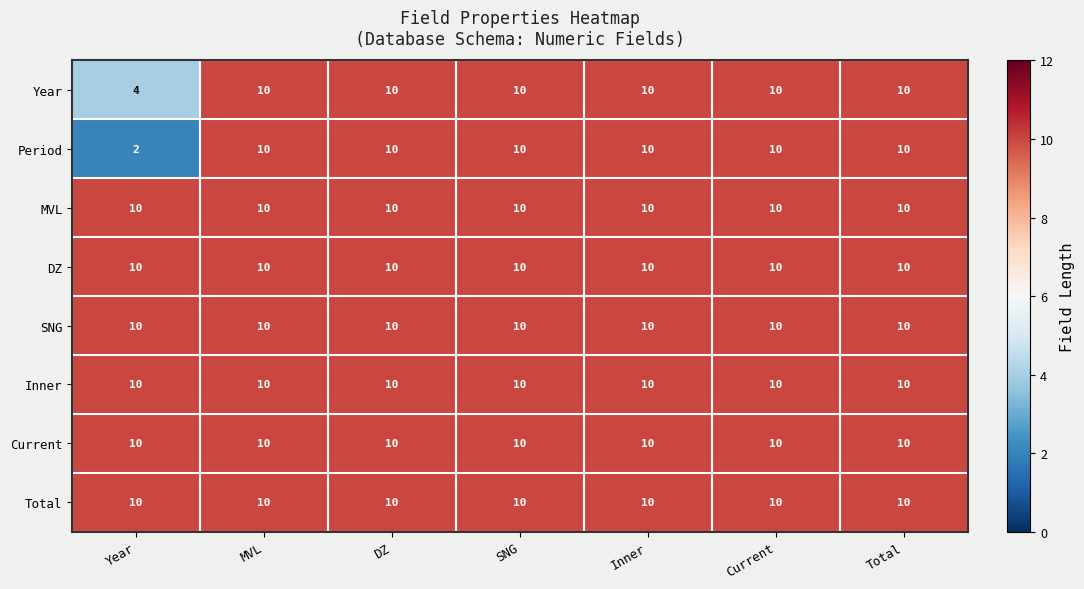

What is the average value of the Inner series?

10